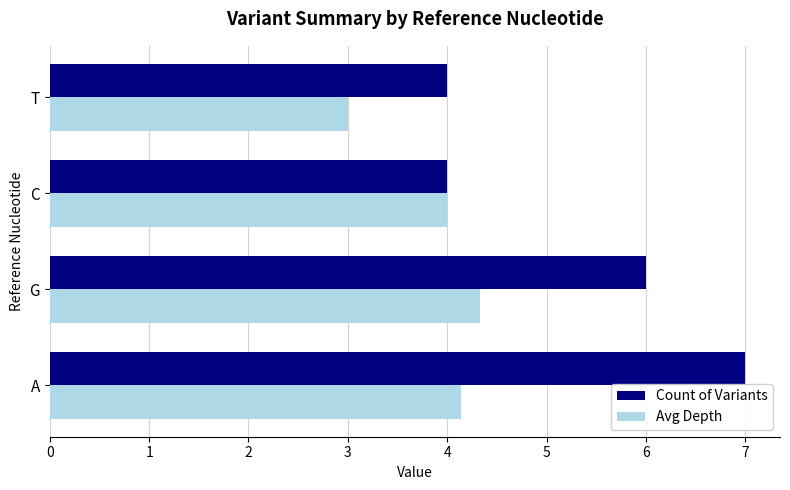

Rank the series at T from highest to lowest value.

Count of Variants, Avg Depth